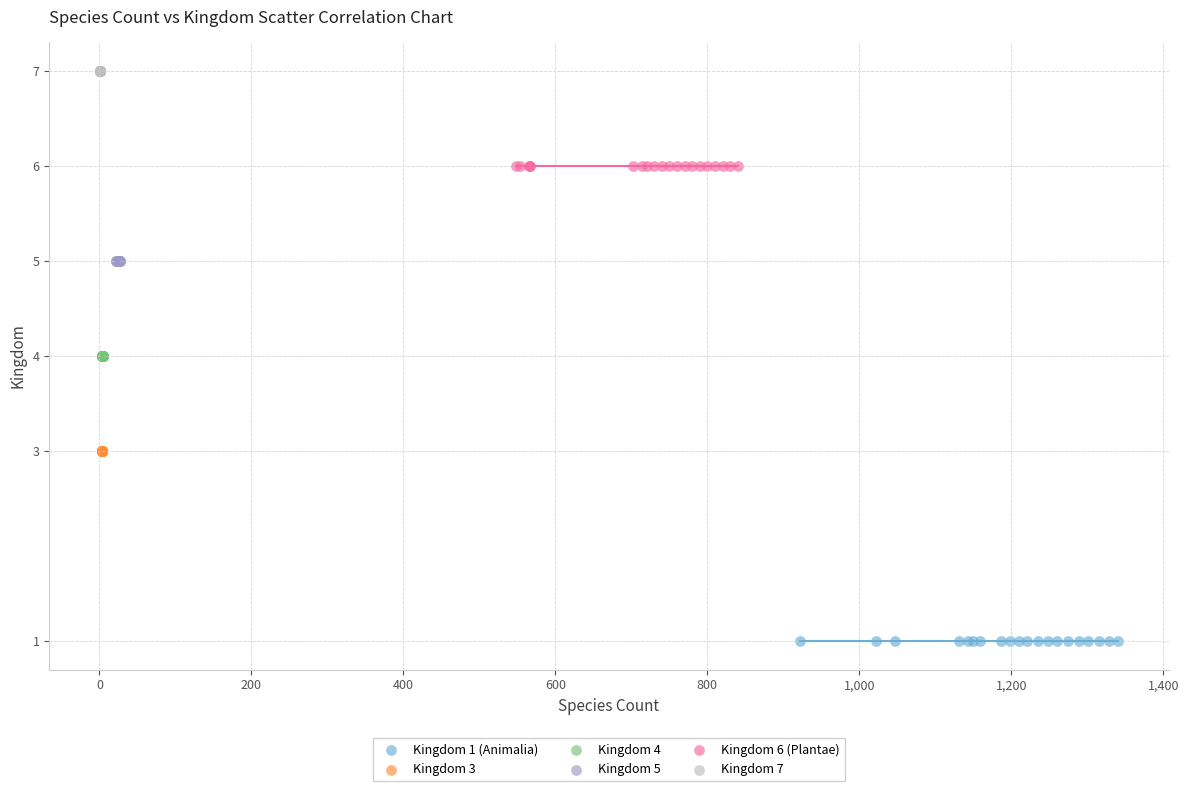

Which series reaches the maximum Y coordinate?

Kingdom 7